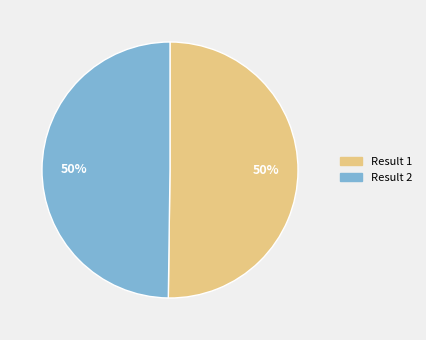

Is the sum of Result 2 and Result 1 greater than half?

Yes